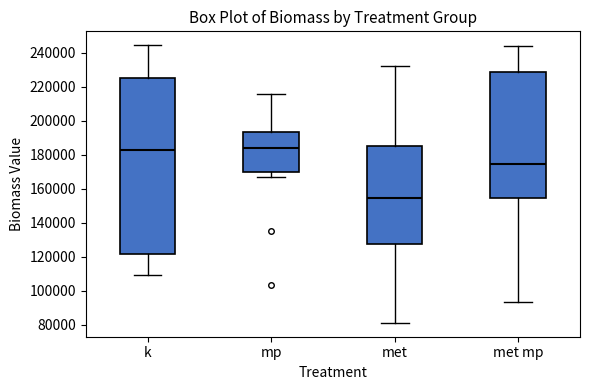

Which box is the tallest, from its lower edge to its upper edge?

k